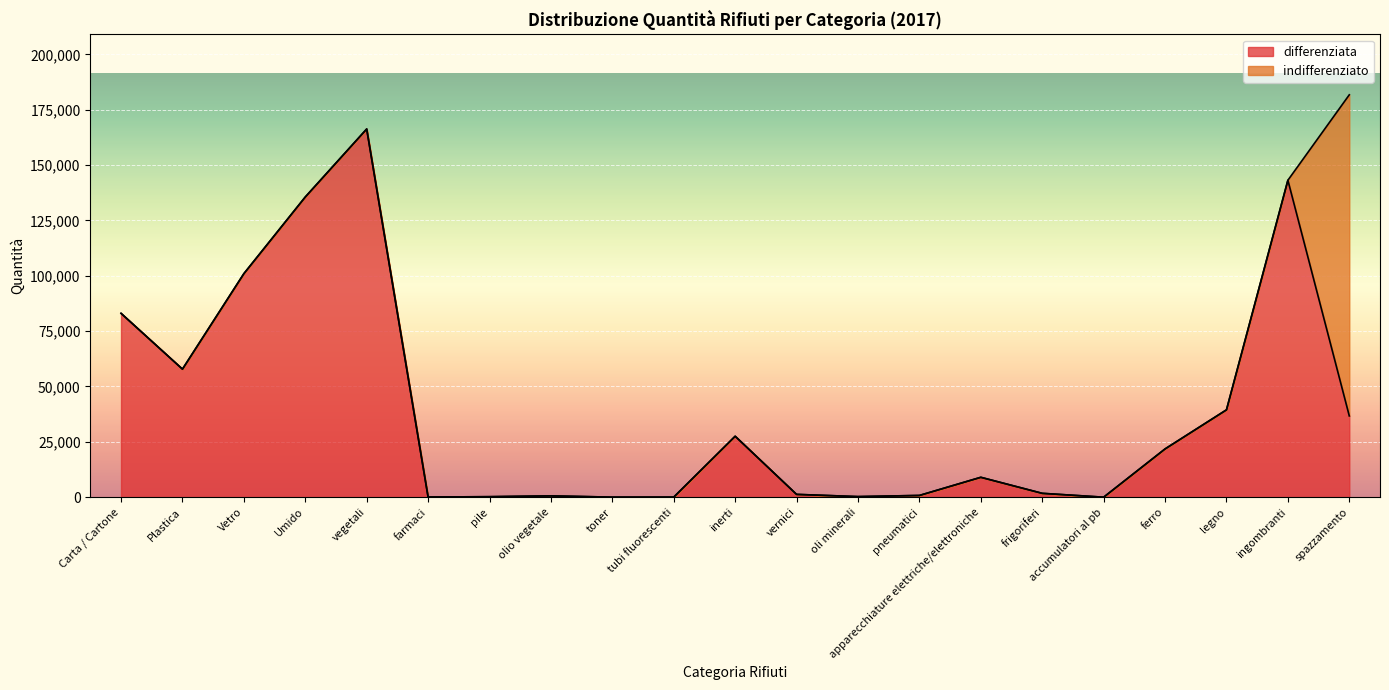

What value does the data have at Vetro?

100972